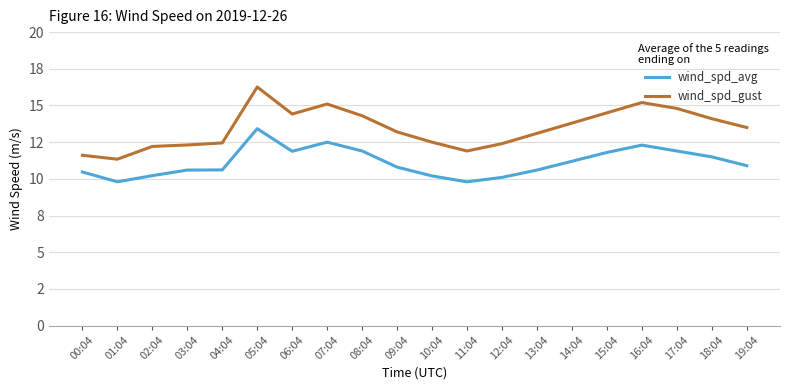

True or false: wind_spd_gust and wind_spd_avg cross at least once.

False